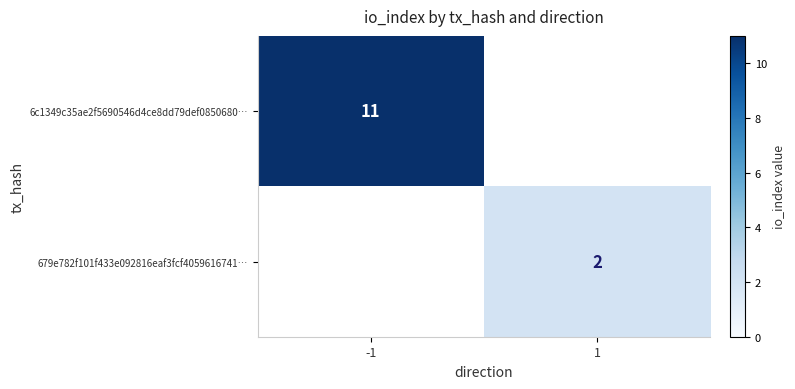

Which has a higher value, 1 or -1?

-1